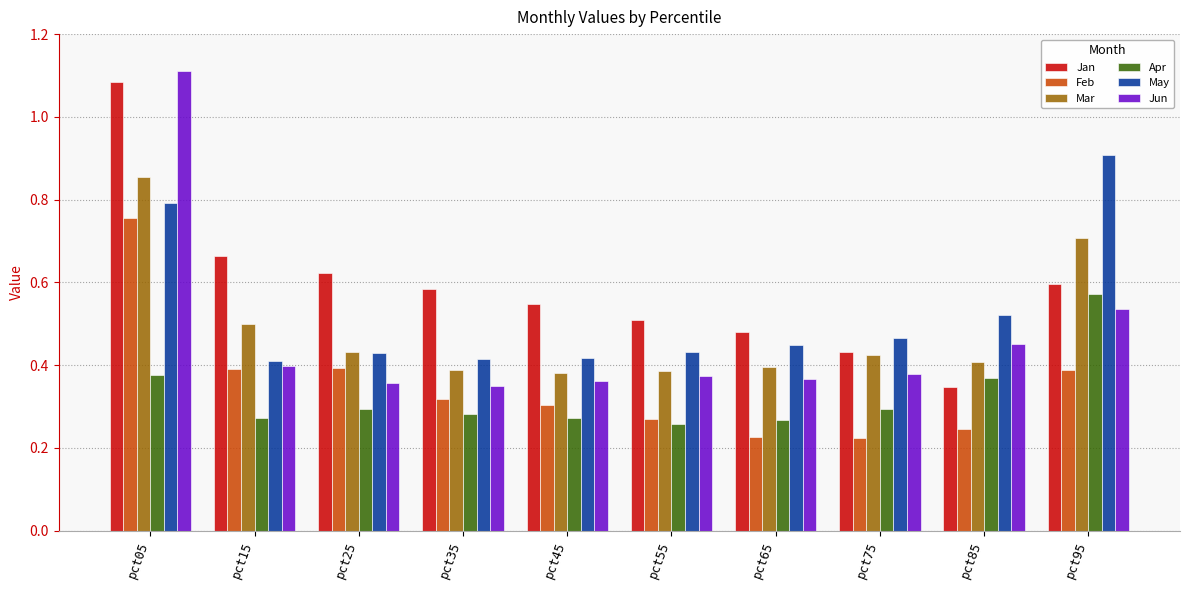

Does the chart contain stacked bars?

No